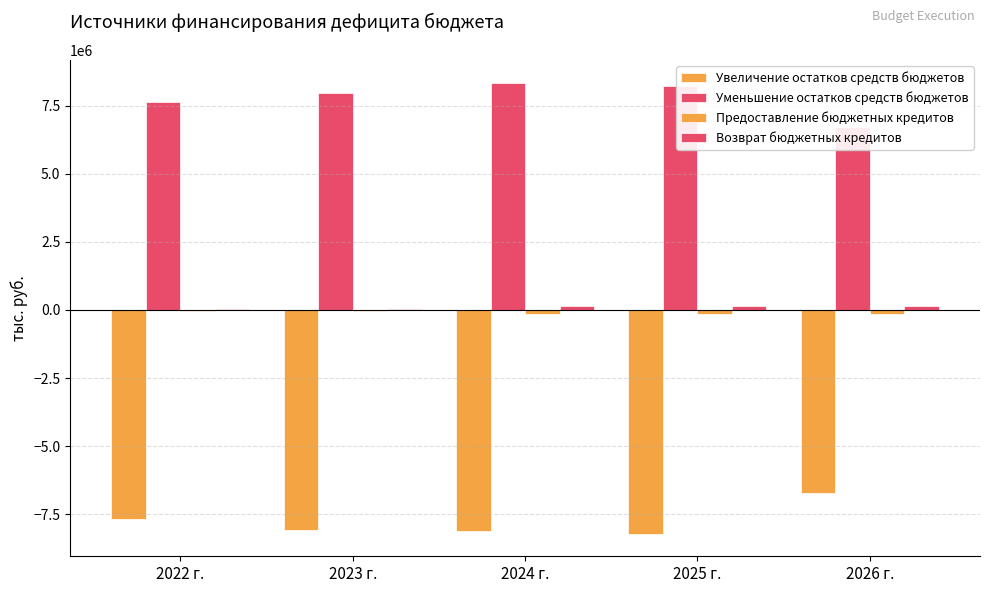

What is the total value across all series at 2024 г.?

210000.0